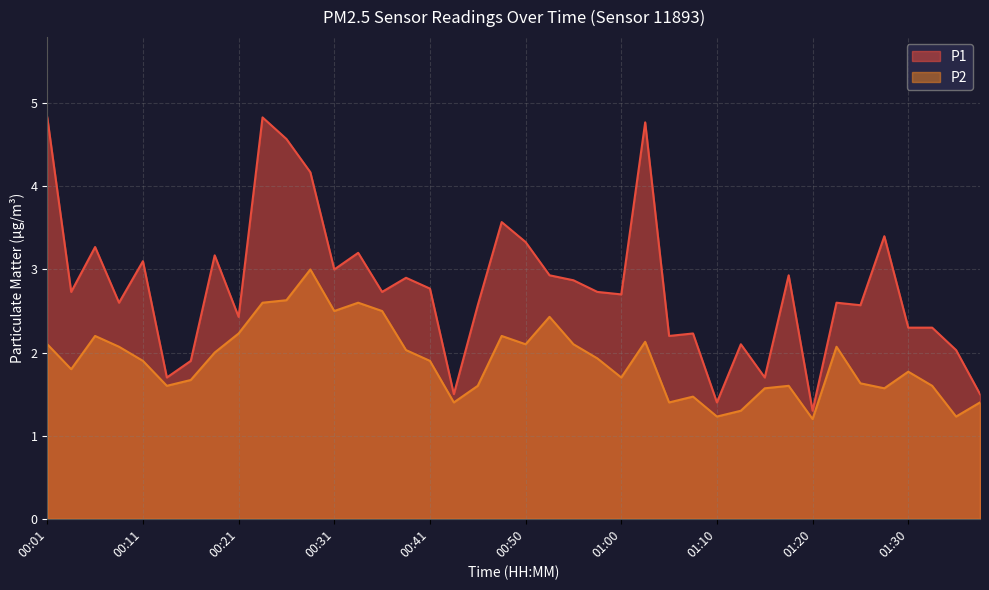

Reading left to right, what are all the values shown in this chart?

P1: 4.8	2.7	3.3	2.6	3.1	1.7	1.9	3.2	2.4	4.8	4.6	4.2	3.0	3.2	2.7	2.9	2.8	1.5	2.6	3.6	3.3	2.9	2.9	2.7	2.7	4.8	2.2	2.2	1.4	2.1	1.7	2.9	1.3	2.6	2.6	3.4	2.3	2.3	2.0	1.5
P2: 2.1	1.8	2.2	2.1	1.9	1.6	1.7	2.0	2.2	2.6	2.6	3.0	2.5	2.6	2.5	2.0	1.9	1.4	1.6	2.2	2.1	2.4	2.1	1.9	1.7	2.1	1.4	1.5	1.2	1.3	1.6	1.6	1.2	2.1	1.6	1.6	1.8	1.6	1.2	1.4